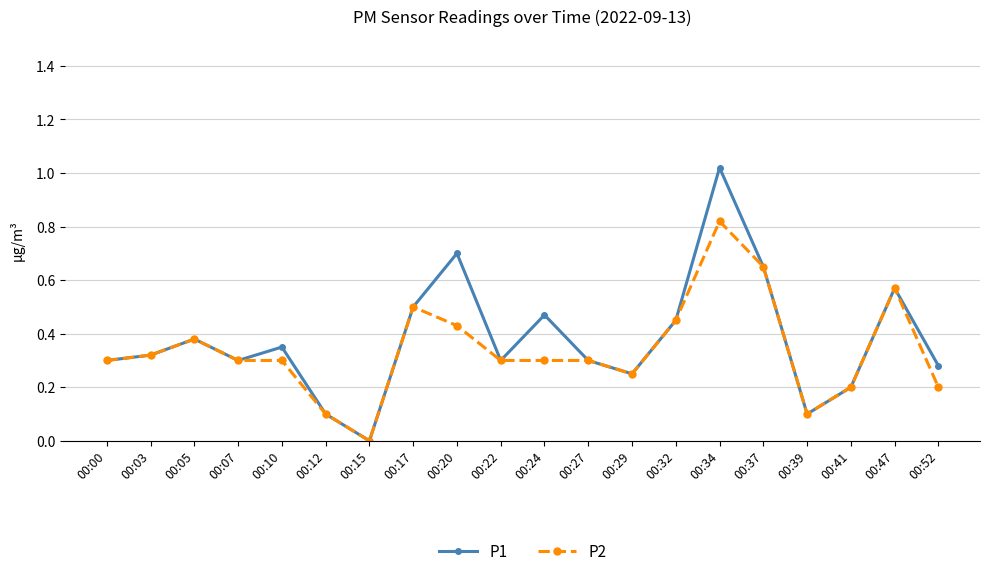

At which category is the sum across all series the highest?

00:34